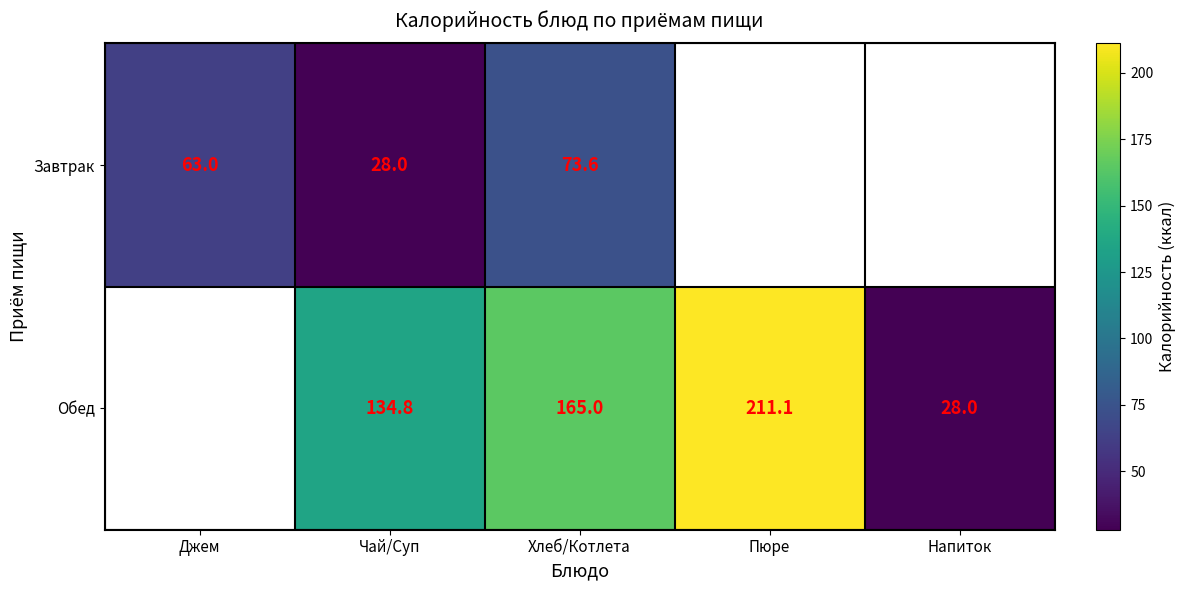

Between Чай/Суп and Пюре, which is larger?

Пюре